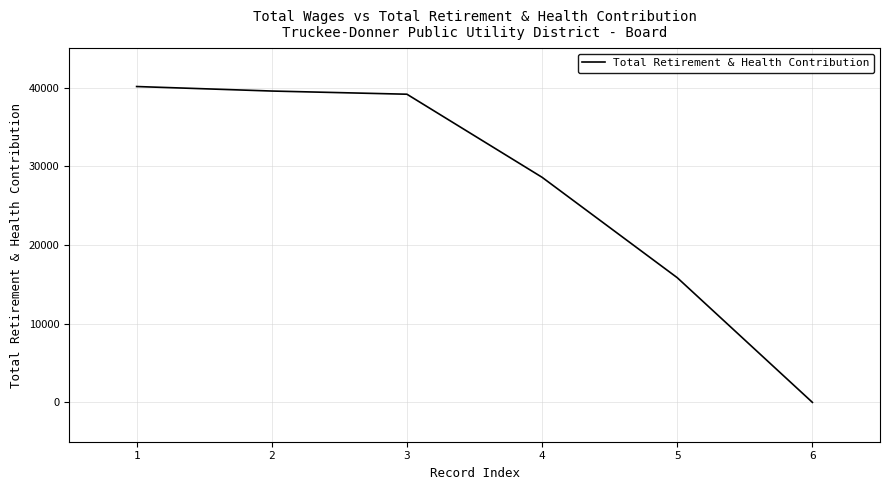

True or false: the data shows 40143 at 1.

True